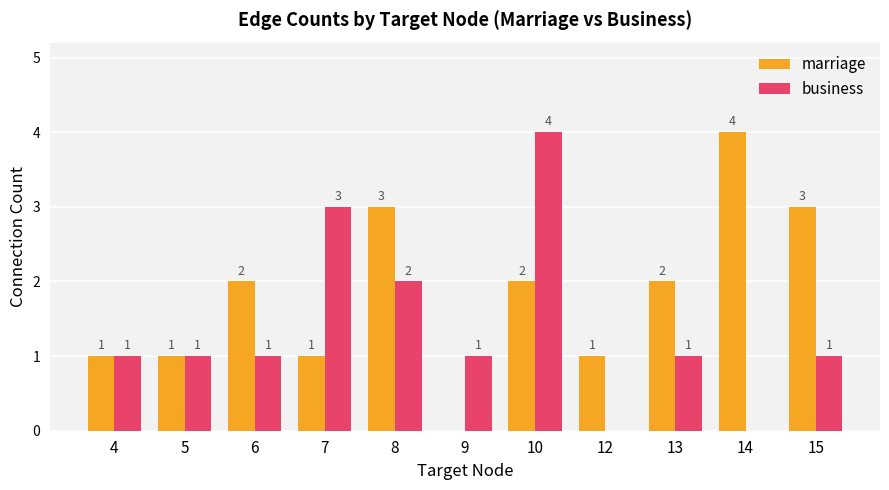

Reading left to right, extract all data points from this chart.

marriage: 4=1	5=1	6=2	7=1	8=3	9=0	10=2	12=1	13=2	14=4	15=3
business: 4=1	5=1	6=1	7=3	8=2	9=1	10=4	12=0	13=1	14=0	15=1